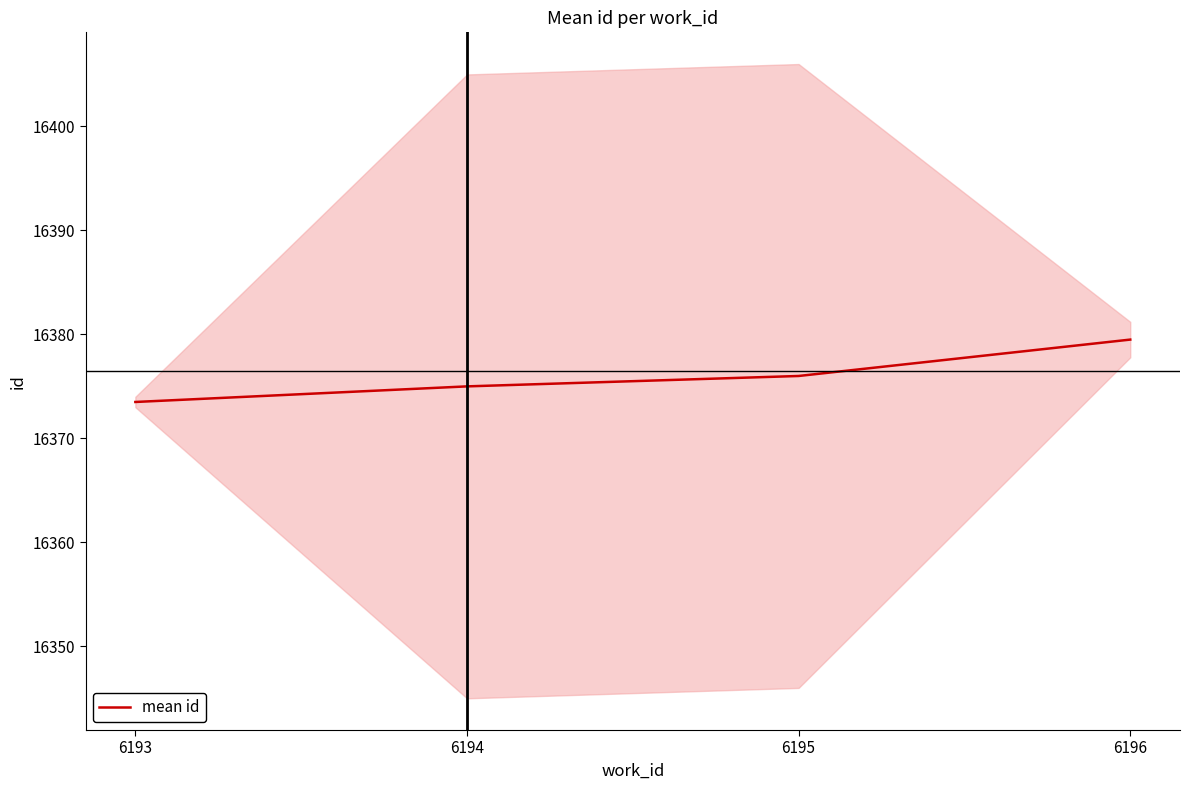

What is the change in value from 6194 to 6196?

+4.5